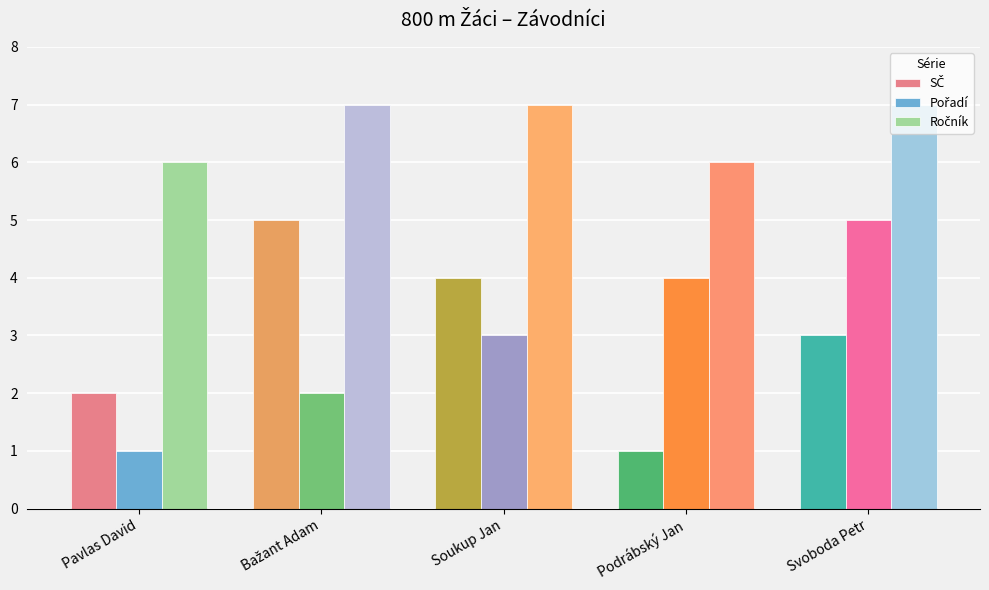

What is the maximum value shown in the chart?

7